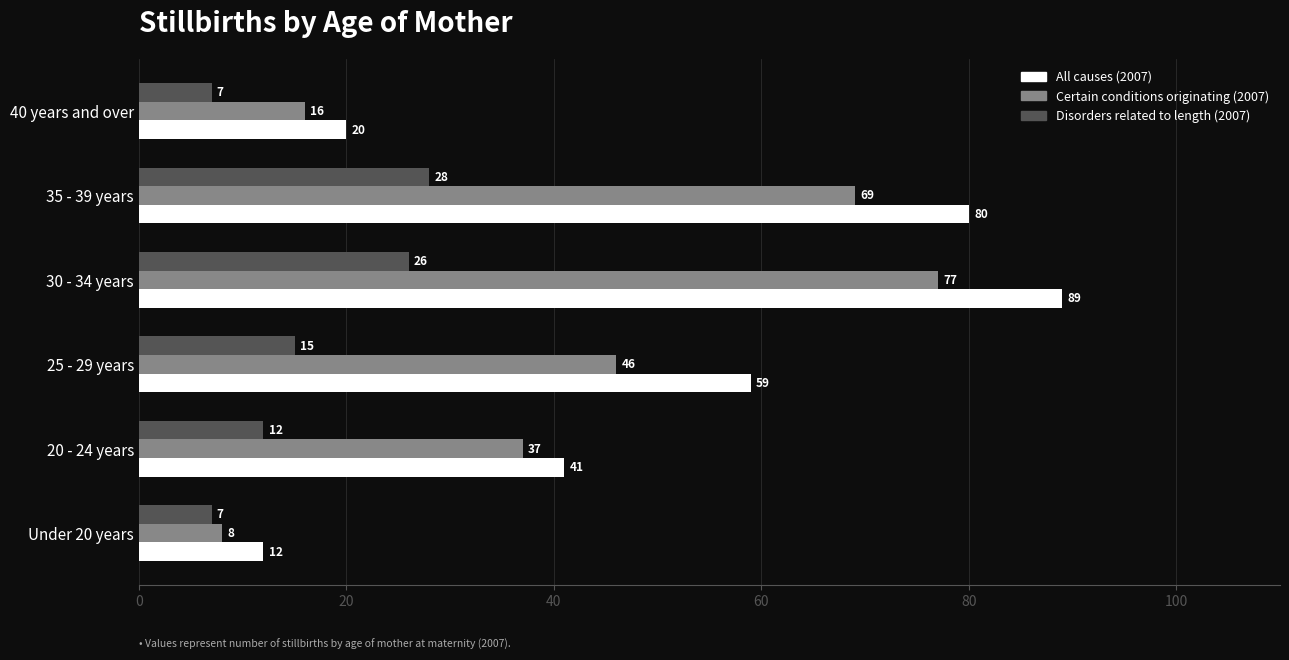

What are all the series names shown in the legend?

All causes (2007), Certain conditions originating (2007), Disorders related to length (2007)